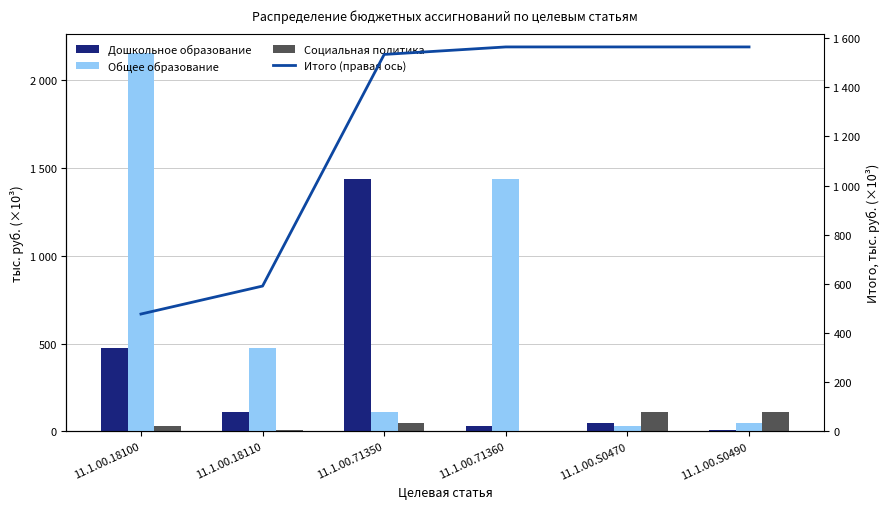

What is the label of the 5th bar from the left?

11.1.00.S0470